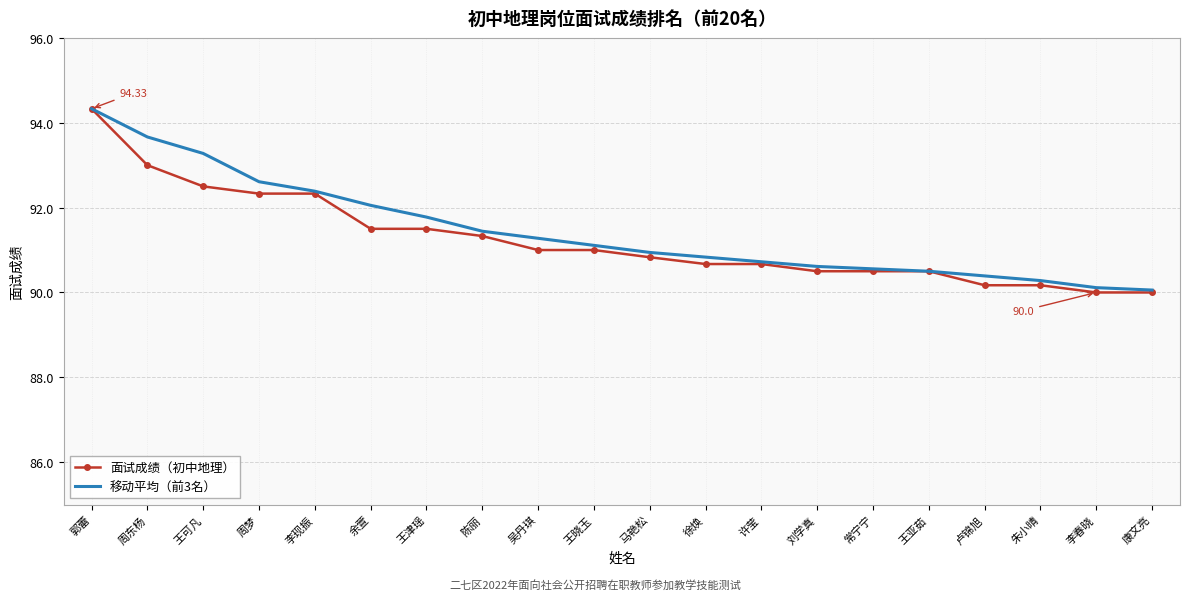

At how many categories does at least one series exceed 92?

6